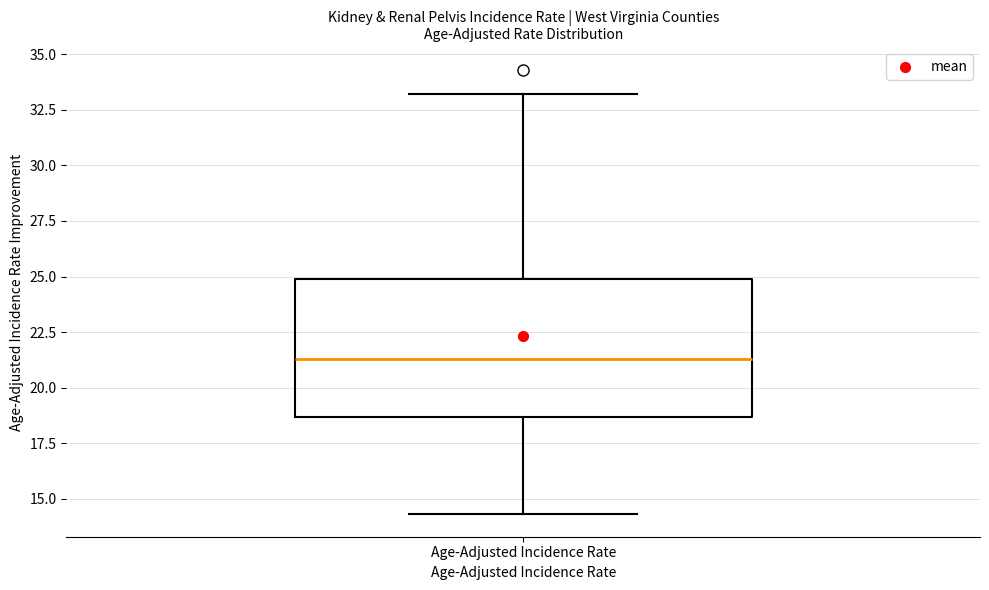

Where does the lower whisker of the box for Age-Adjusted Incidence Rate end on the y-axis? The values are not printed on the chart, so give them approximately, as read against the axis.

14.5